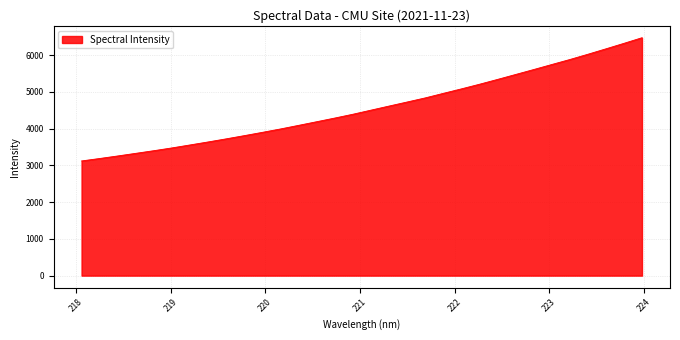

What is the maximum value shown in the chart?

6470.2